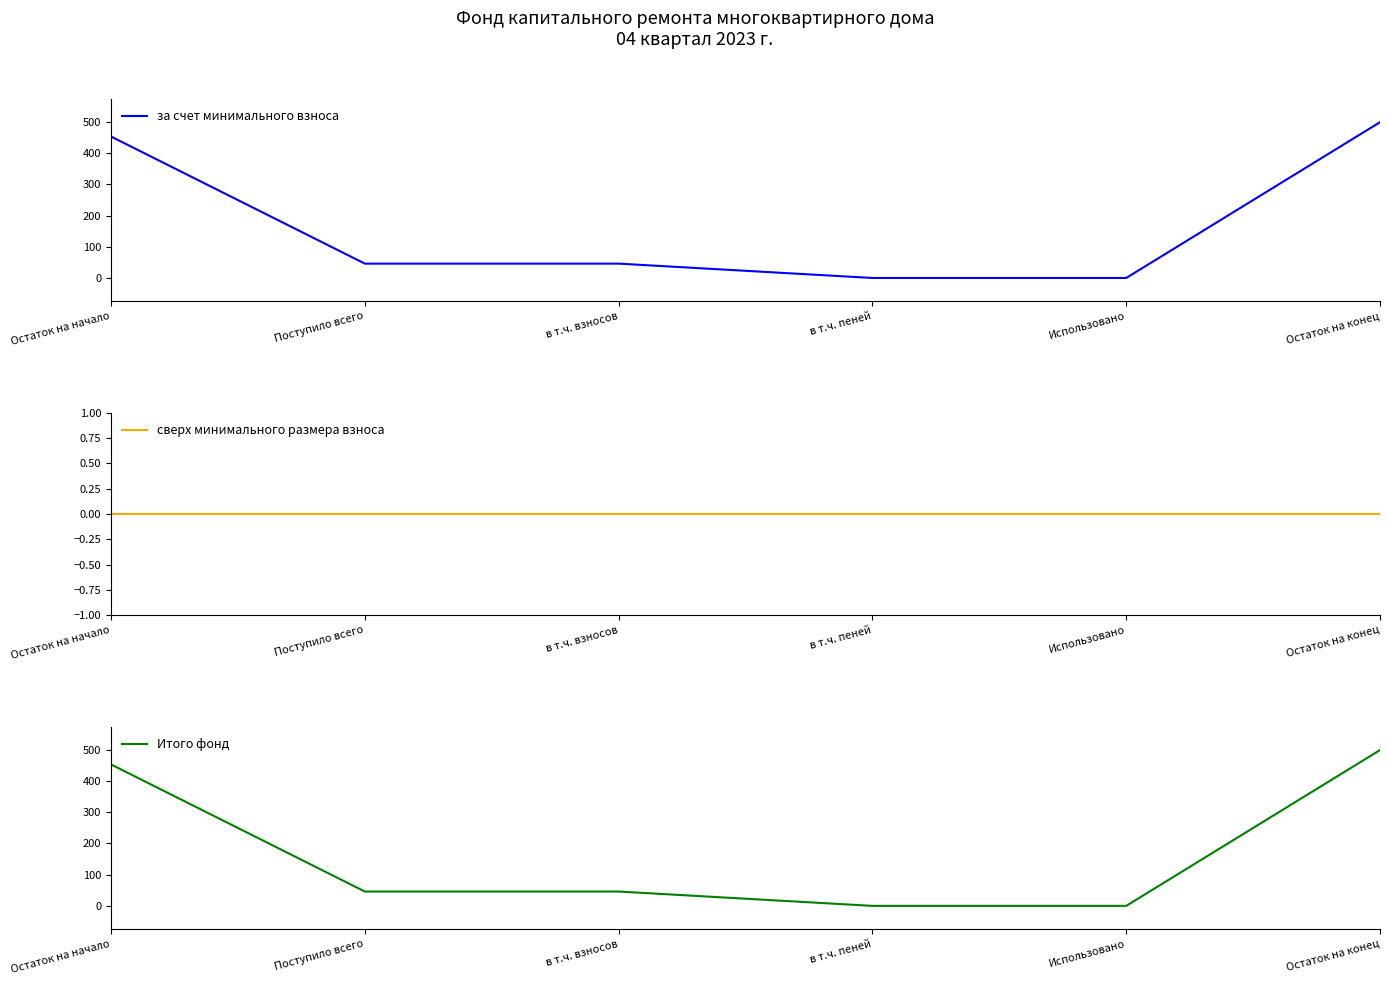

The за счет минимального взноса series shows 0.0 at Использовано. True or false?

True